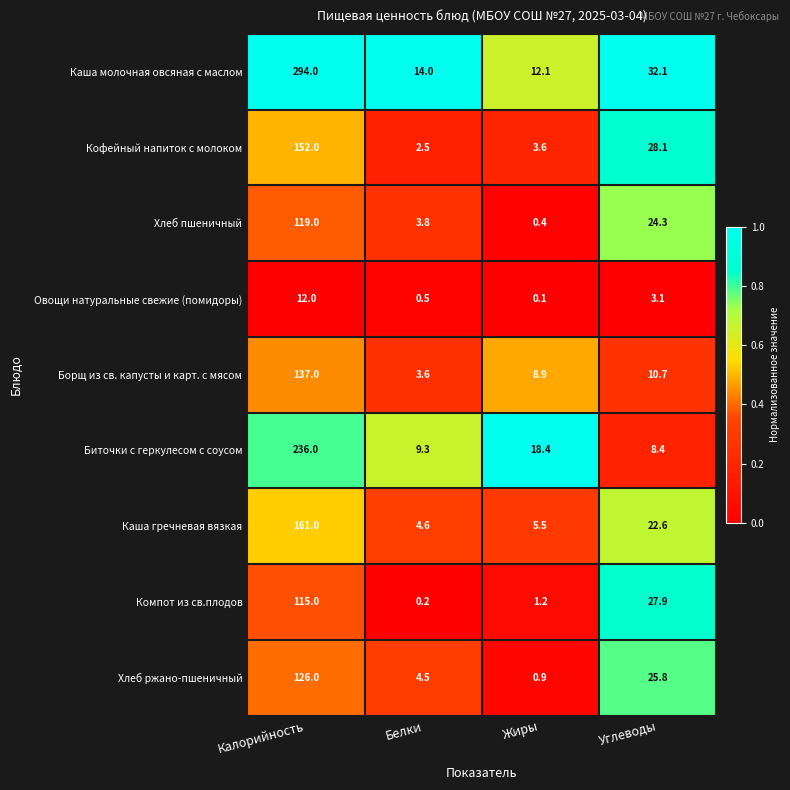

How many series are shown in this chart?

9